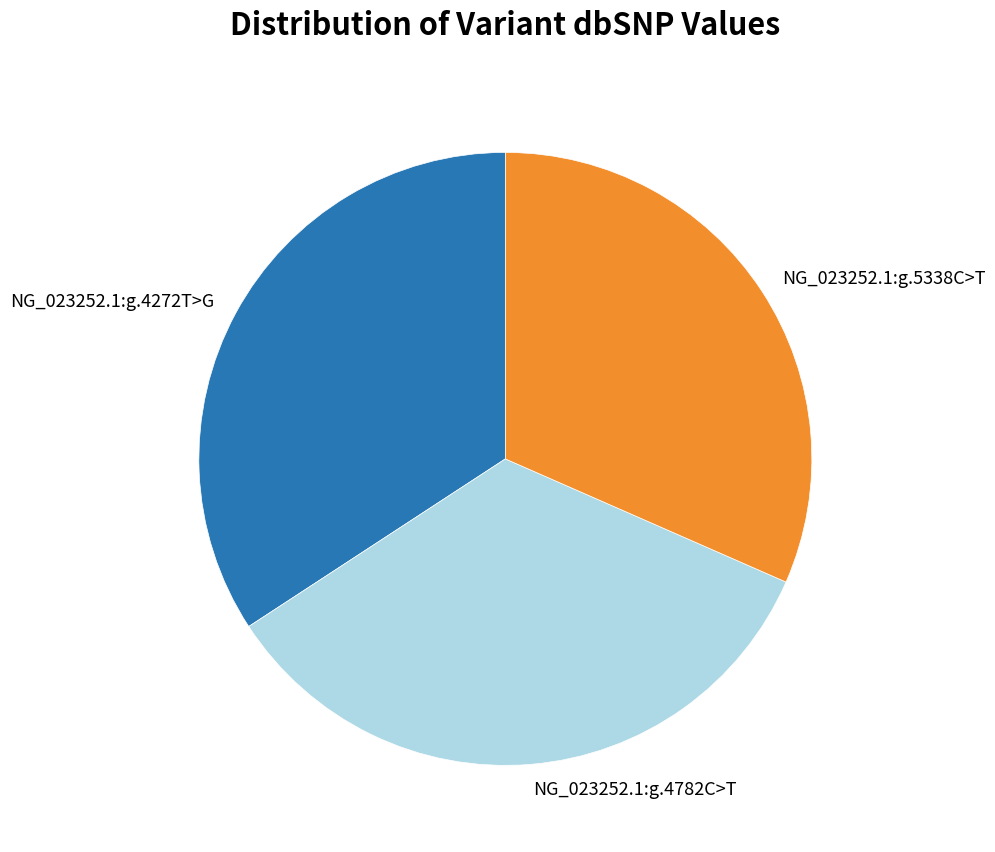

Is there any slice that represents more than half of the pie?

No